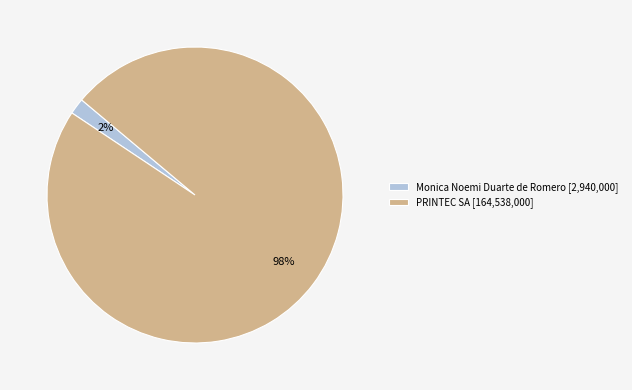

Which category has the smallest portion of the pie?

Monica Noemi Duarte de Romero